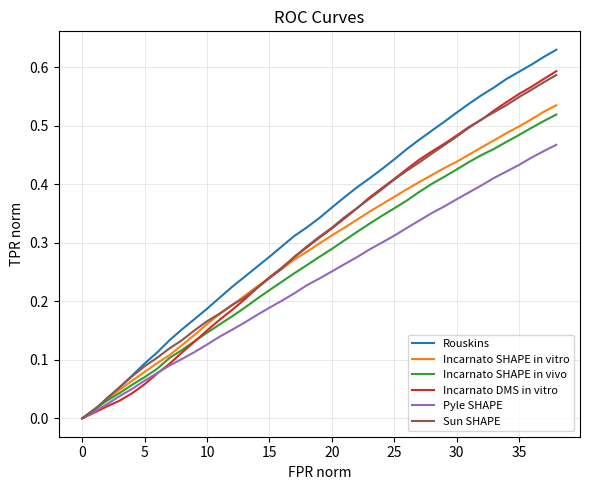

Which series has the largest range (max minus min)?

Rouskins